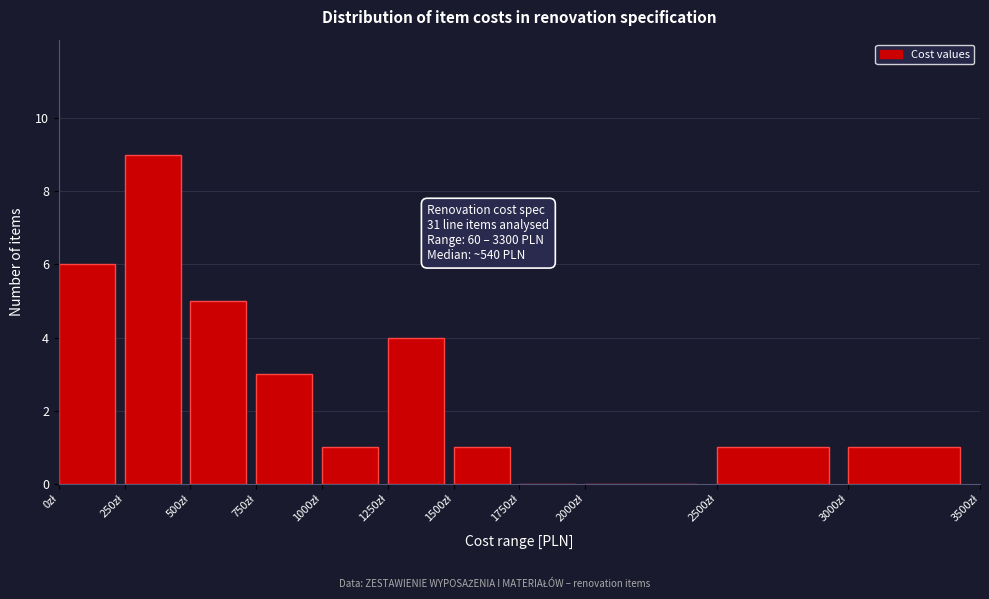

Which range on the x-axis has the tallest bar?

250 to 500